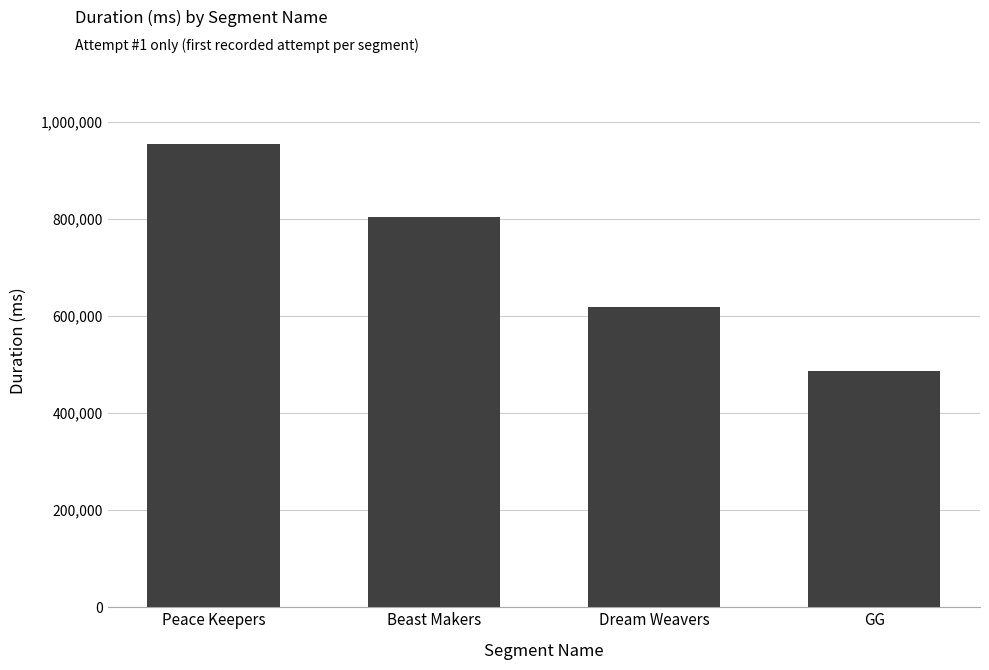

Rank the categories by value from lowest to highest.

GG, Dream Weavers, Beast Makers, Peace Keepers